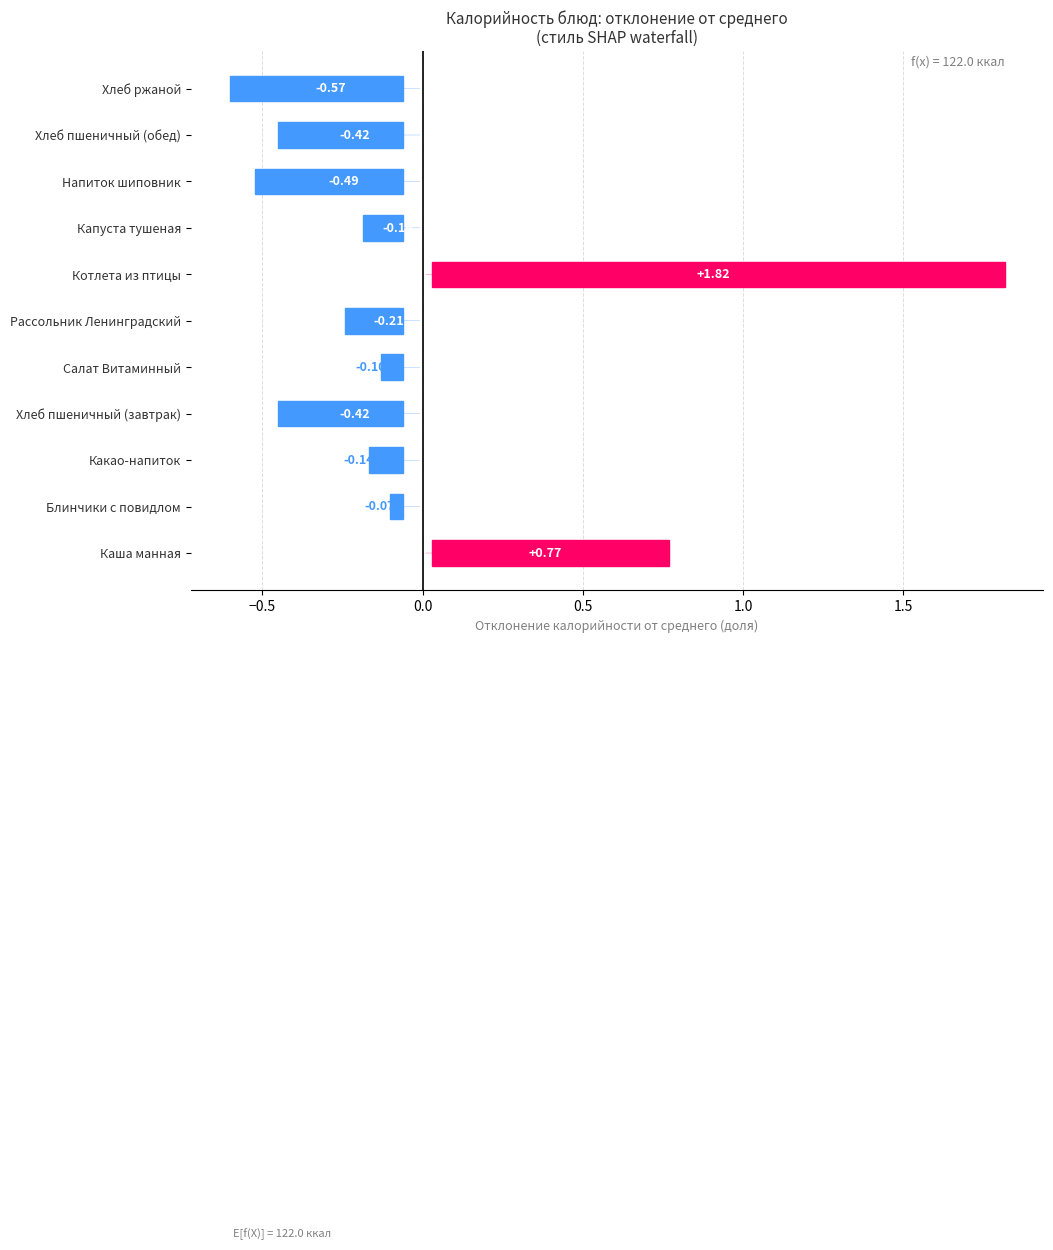

Are the bars grouped side by side (vs. stacked)?

No